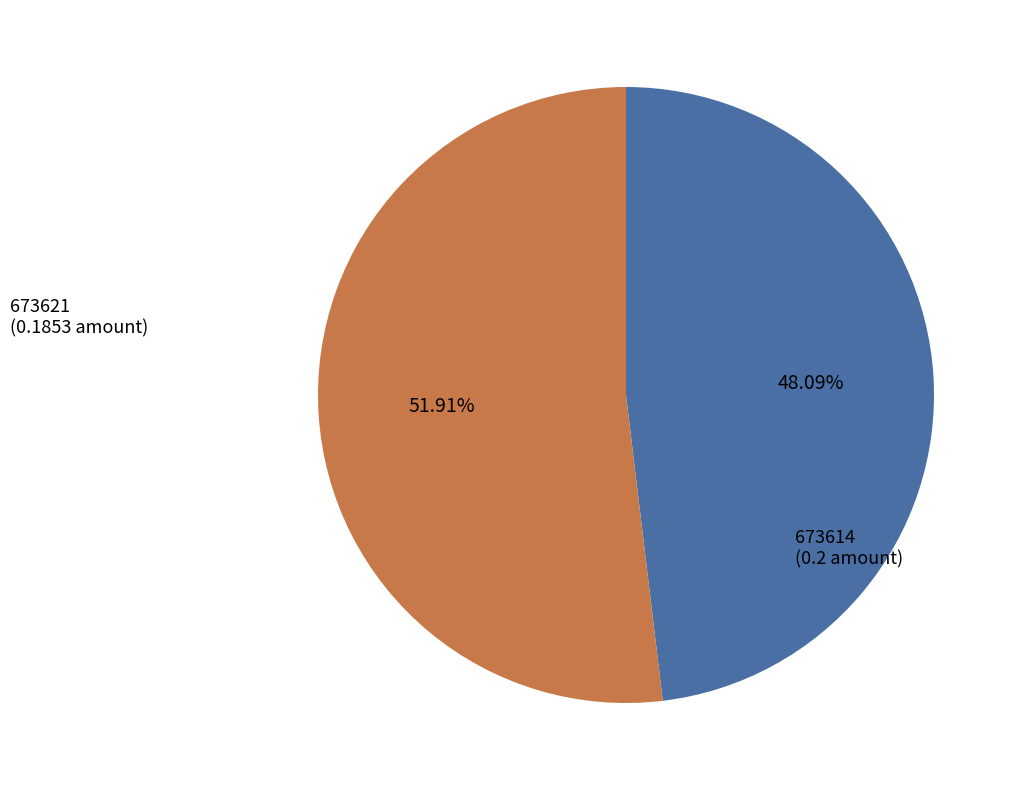

What percentage do 673621 and 673614 together represent?

100.0%